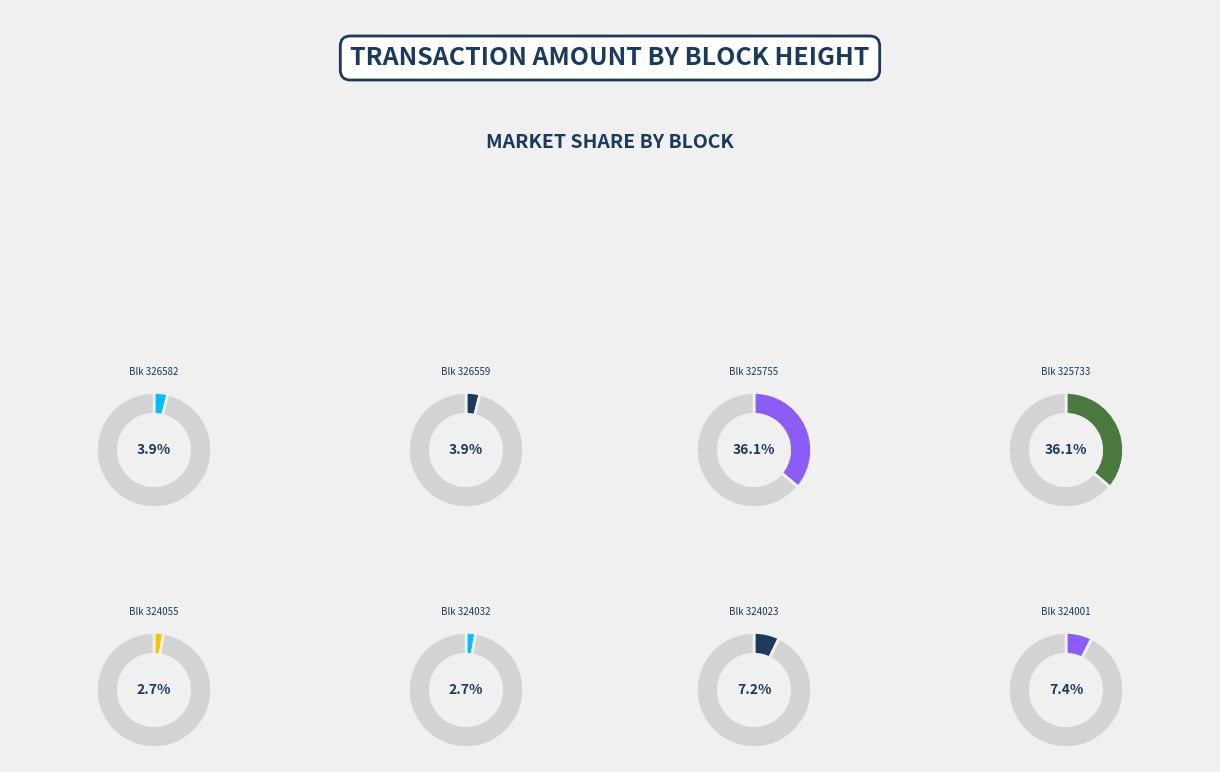

To the nearest percent, what is the difference between the largest and smallest slice percentages?

33%